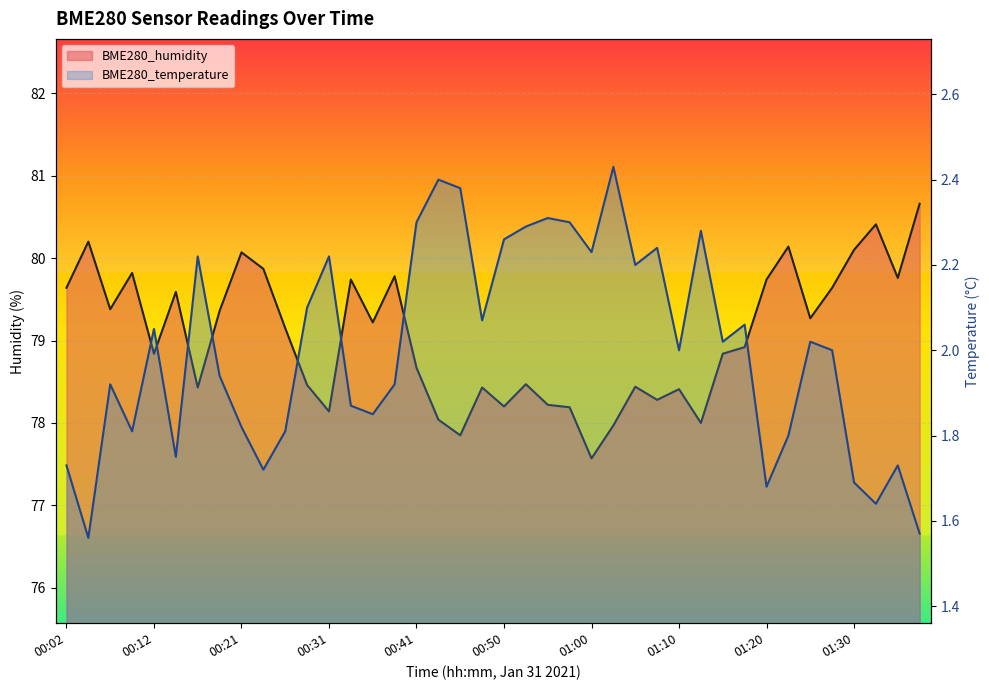

Reading left to right, extract all data points from this chart.

BME280_humidity: 79.6	80.2	79.4	79.8	78.8	79.6	78.4	79.4	80.1	79.9	79.2	78.5	78.1	79.7	79.2	79.8	78.7	78.0	77.8	78.4	78.2	78.5	78.2	78.2	77.6	78.0	78.4	78.3	78.4	78.0	78.8	78.9	79.7	80.1	79.3	79.6	80.1	80.4	79.8	80.7
BME280_temperature: 1.7	1.6	1.9	1.8	2.0	1.8	2.2	1.9	1.8	1.7	1.8	2.1	2.2	1.9	1.9	1.9	2.3	2.4	2.4	2.1	2.3	2.3	2.3	2.3	2.2	2.4	2.2	2.2	2.0	2.3	2.0	2.1	1.7	1.8	2.0	2.0	1.7	1.6	1.7	1.6